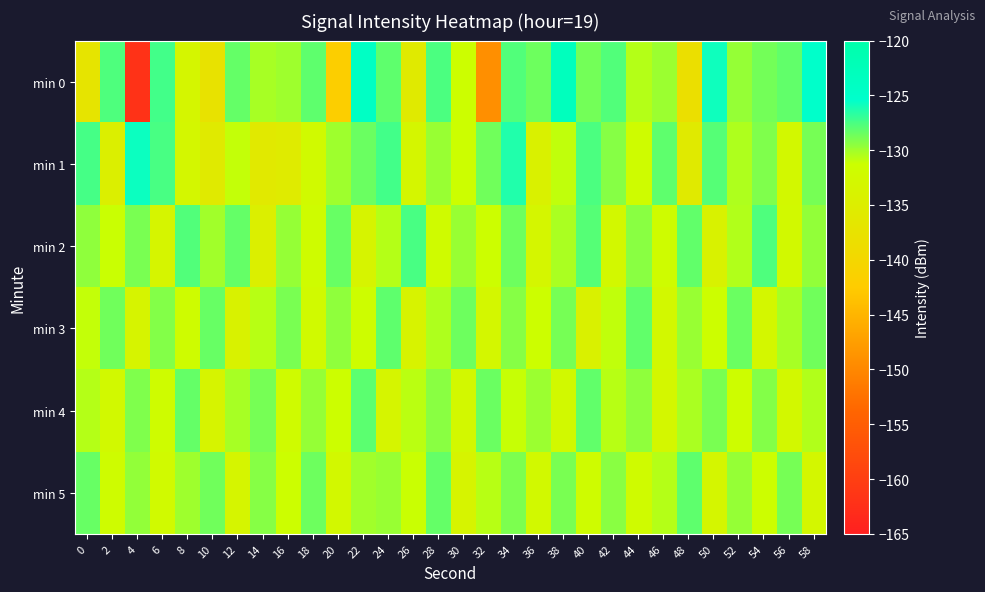

What is the total value across all series at 46?

-785.9